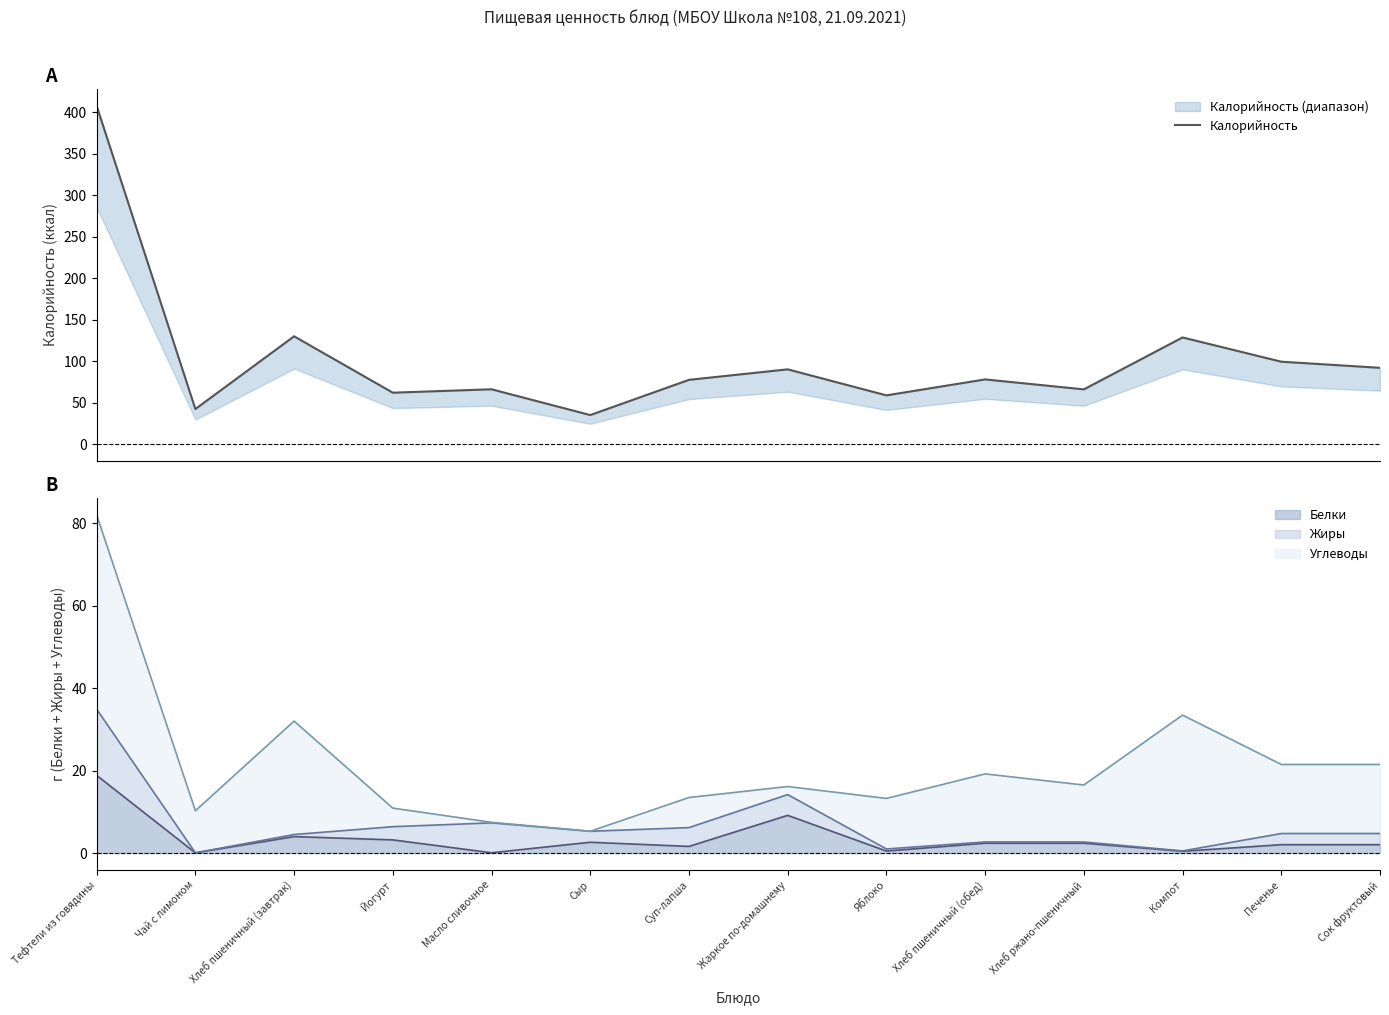

Does the chart have visible grid lines?

No